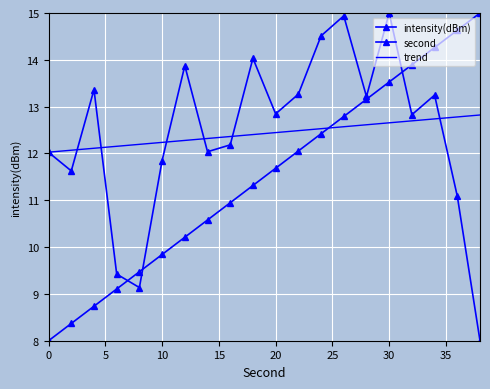

What is the highest value of the trend series?

12.8